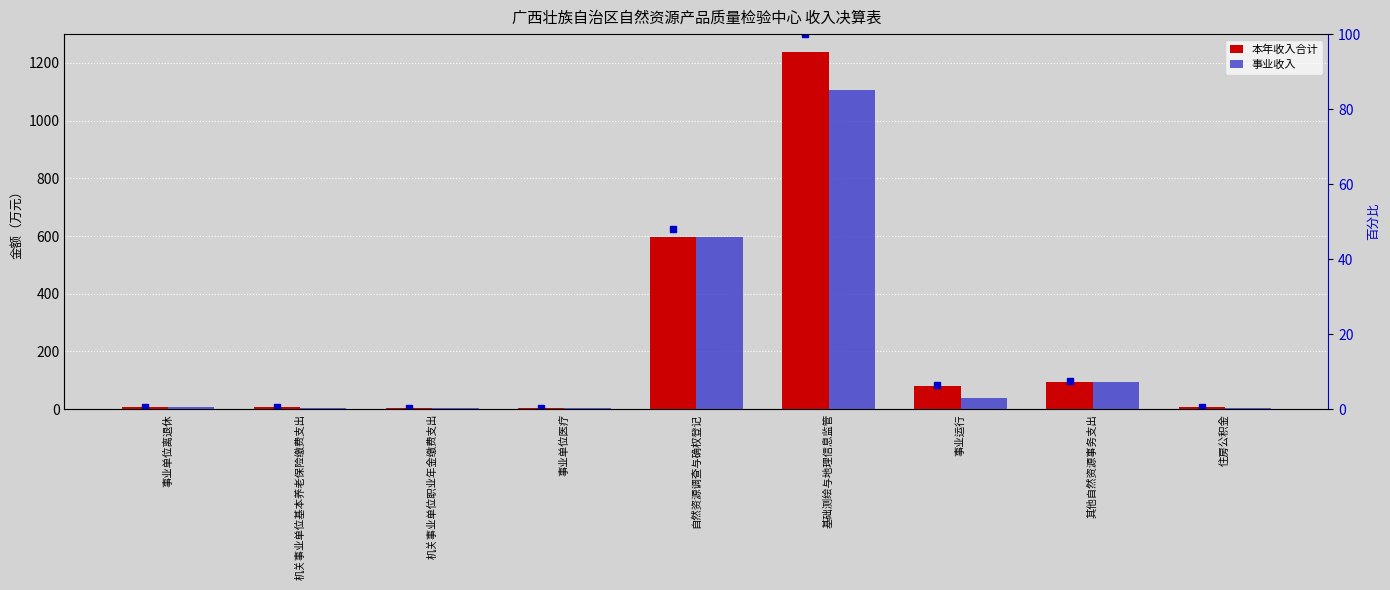

The value of 百分比排名 at 机关事业单位职业年金缴费支出 is 0.2. True or false?

False